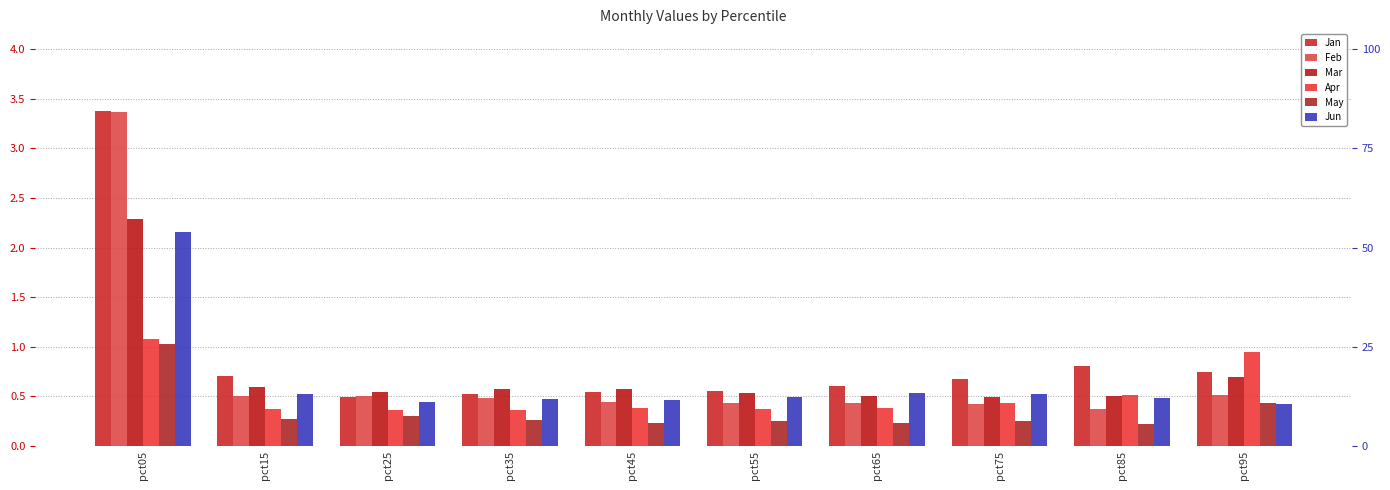

What is the sum of the Jan values at pct55 and pct85?

1.4